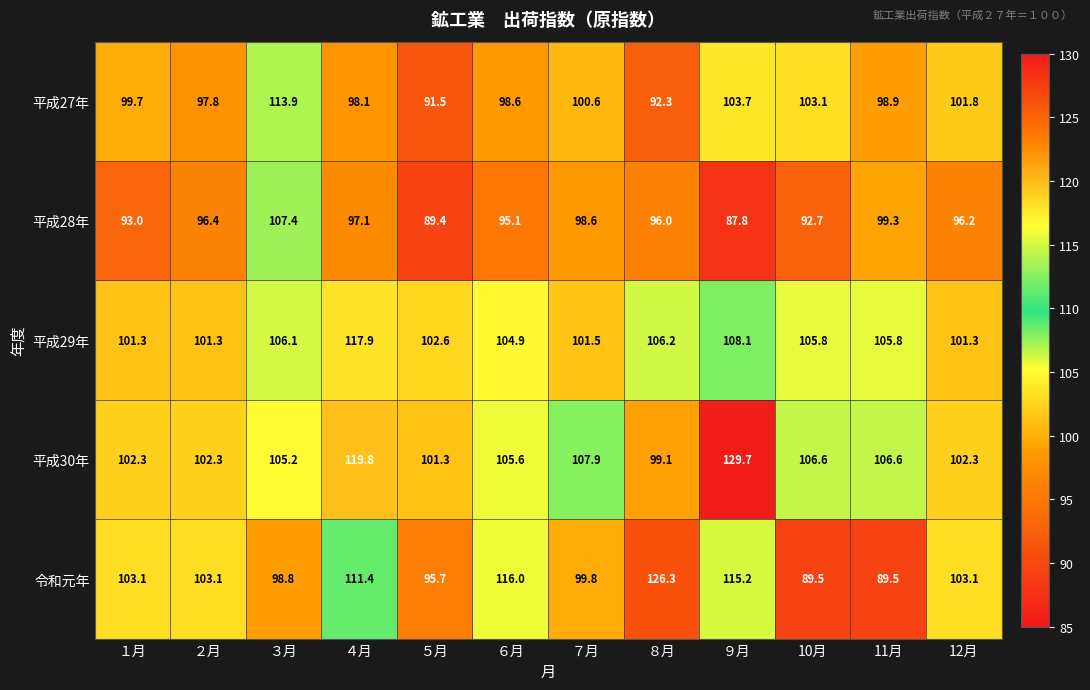

Which label corresponds to the smallest value in the chart?

９月